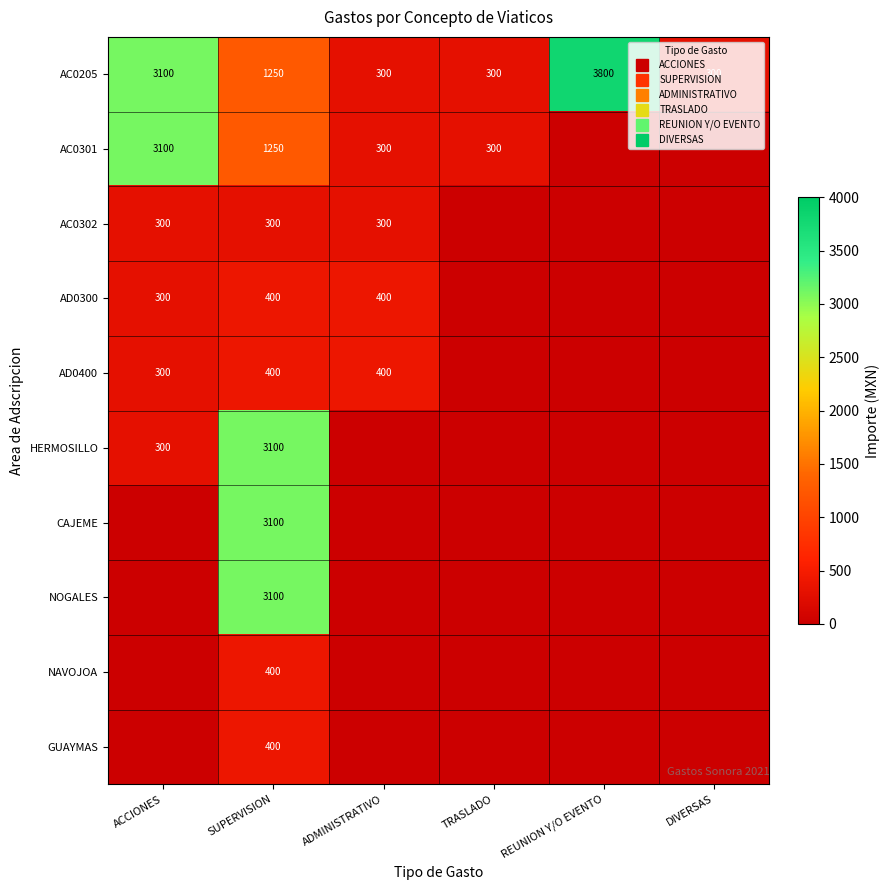

List the series in order of their peak value, lowest first.

AC0302, AD0300, AD0400, NAVOJOA, GUAYMAS, AC0301, HERMOSILLO, CAJEME, NOGALES, AC0205